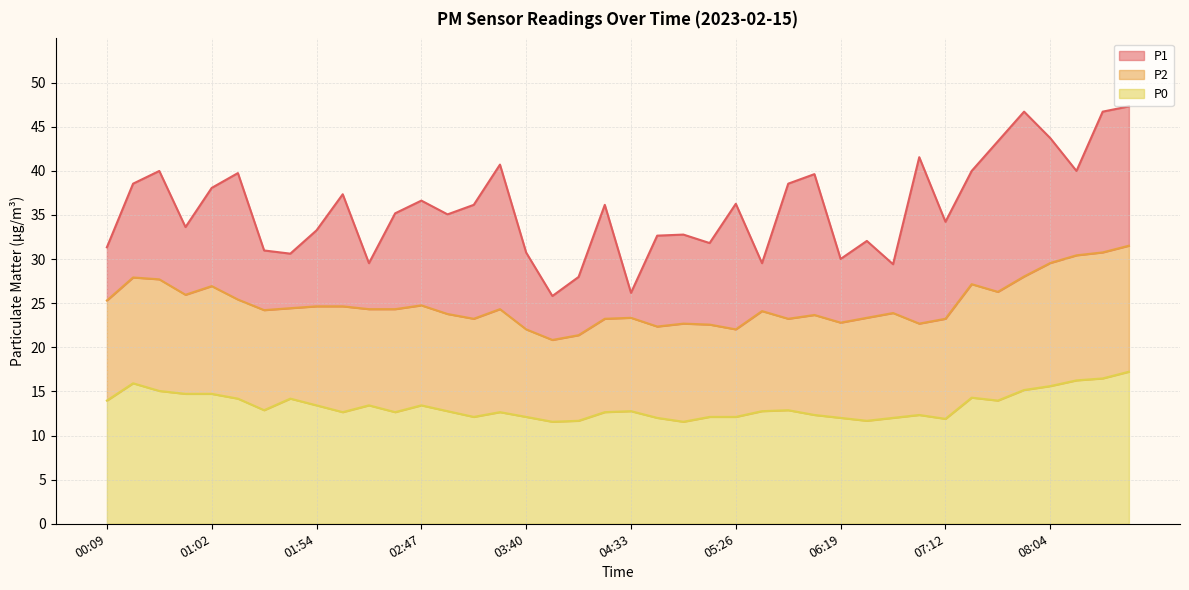

List the labels in order of P0 value, smallest first.

03:53, 04:59, 04:07, 06:32, 07:12, 04:46, 06:19, 06:45, 03:14, 03:40, 05:13, 05:26, 06:06, 06:58, 02:08, 02:34, 03:27, 04:20, 03:01, 04:33, 05:39, 01:28, 05:52, 01:54, 02:21, 02:47, 00:09, 07:38, 01:15, 01:41, 07:25, 00:48, 01:02, 00:35, 07:51, 08:04, 00:22, 08:18, 08:31, 08:44